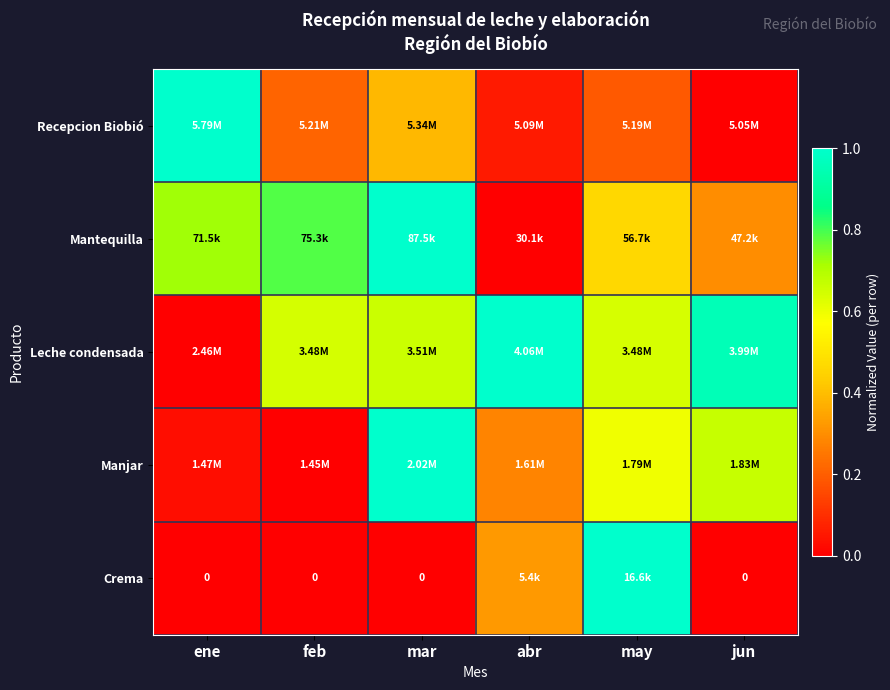

At how many categories does at least one series exceed 0?

6